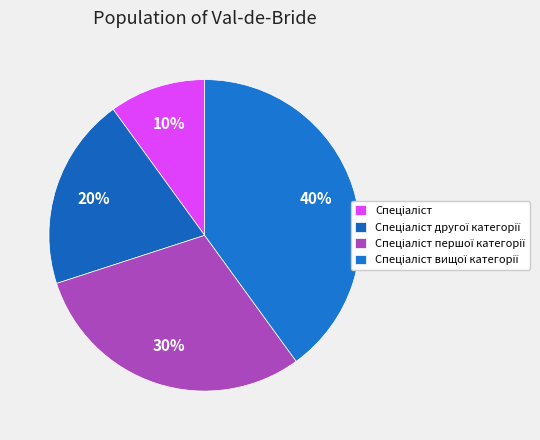

Which category has the biggest portion of the pie?

Спеціаліст вищої категорії